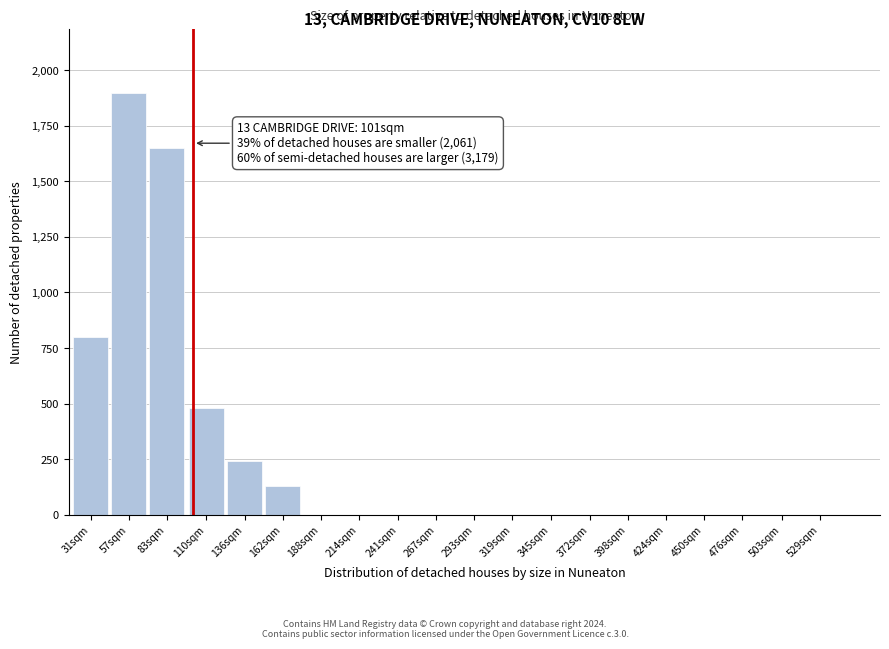

Reading right to left, transcribe all the data shown in this chart.

529sqm=0	503sqm=0	476sqm=0	450sqm=0	424sqm=0	398sqm=0	372sqm=0	345sqm=0	319sqm=0	293sqm=0	267sqm=0	241sqm=0	214sqm=0	188sqm=0	162sqm=130	136sqm=240	110sqm=480	83sqm=1650	57sqm=1900	31sqm=800